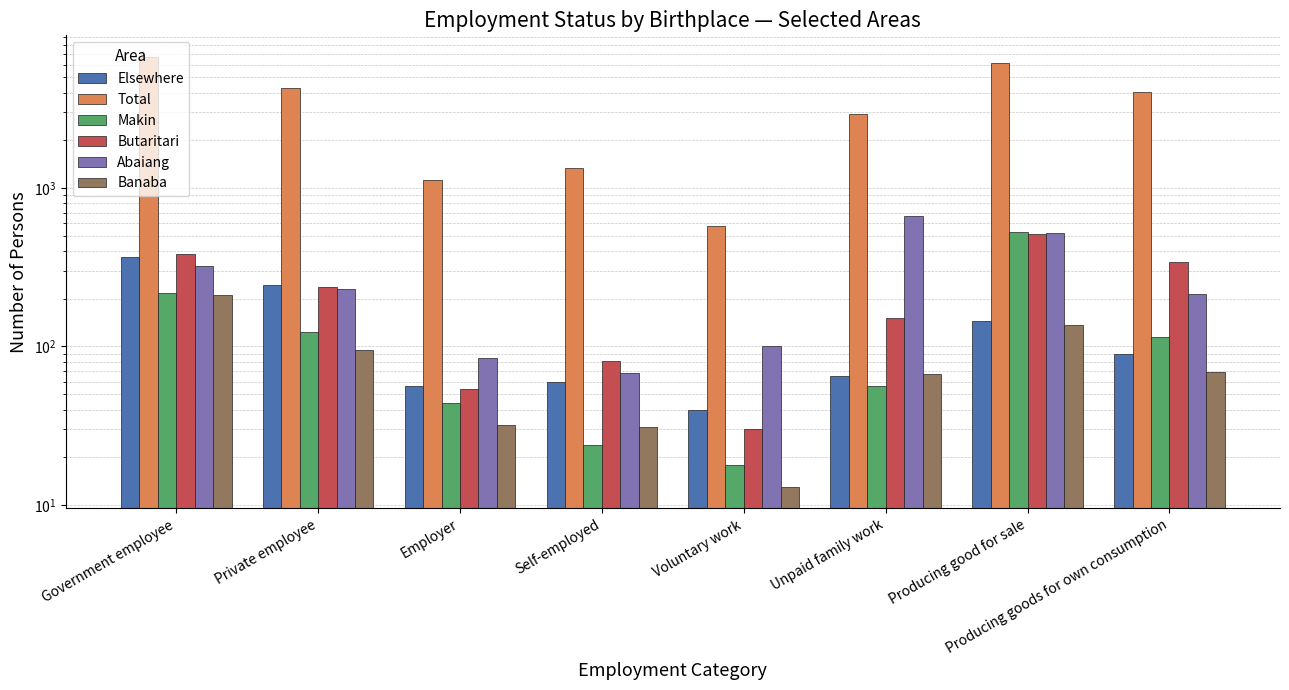

What is the label of the 1st bar from the right?

Producing goods for own consumption